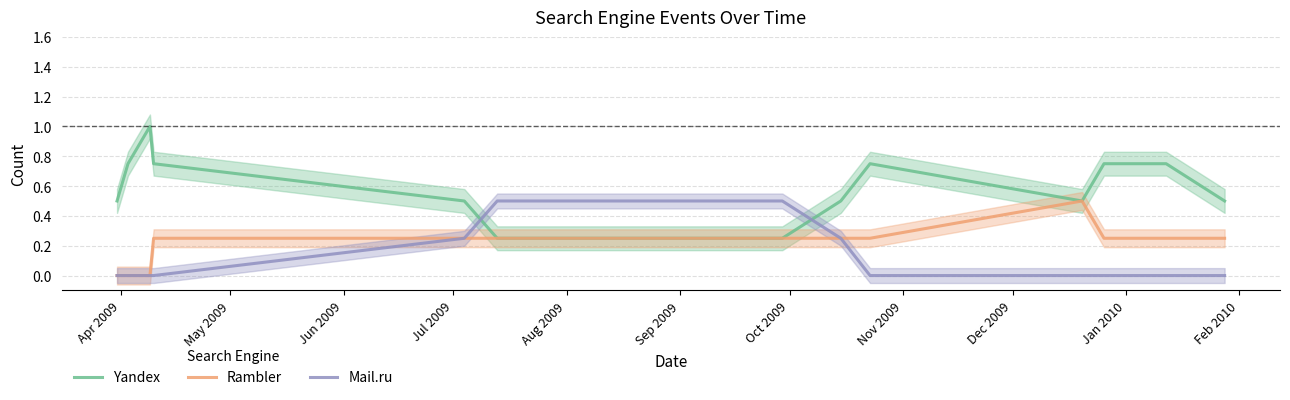

True or false: Yandex and Mail.ru intersect in this chart.

True